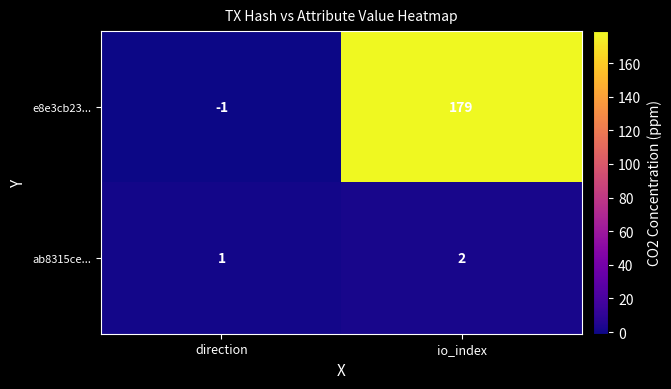

What is the difference between the highest and lowest values at direction?

2